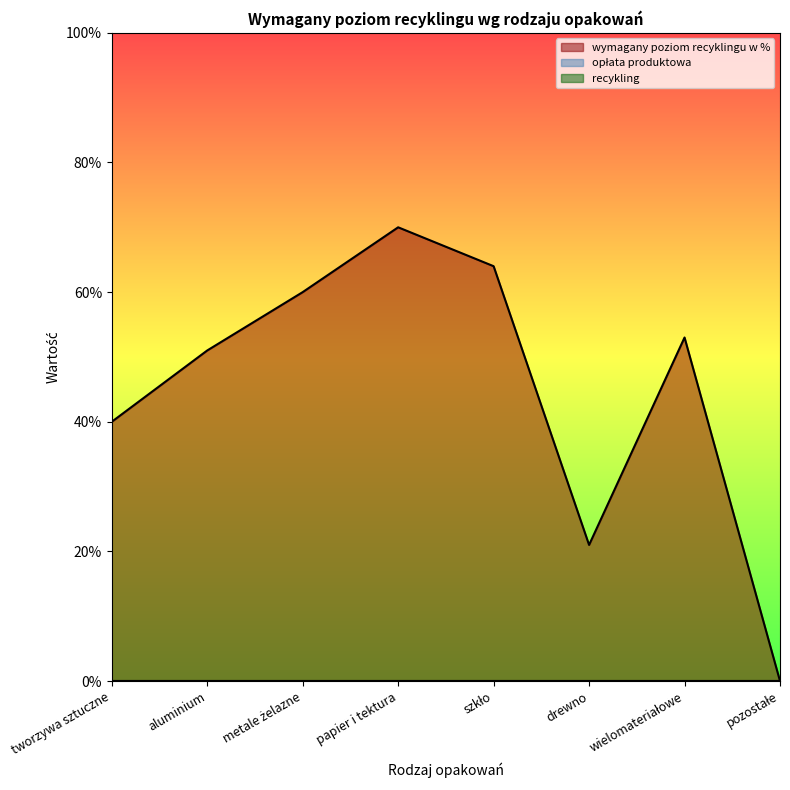

Which series has the widest spread of values?

wymagany poziom recyklingu w %